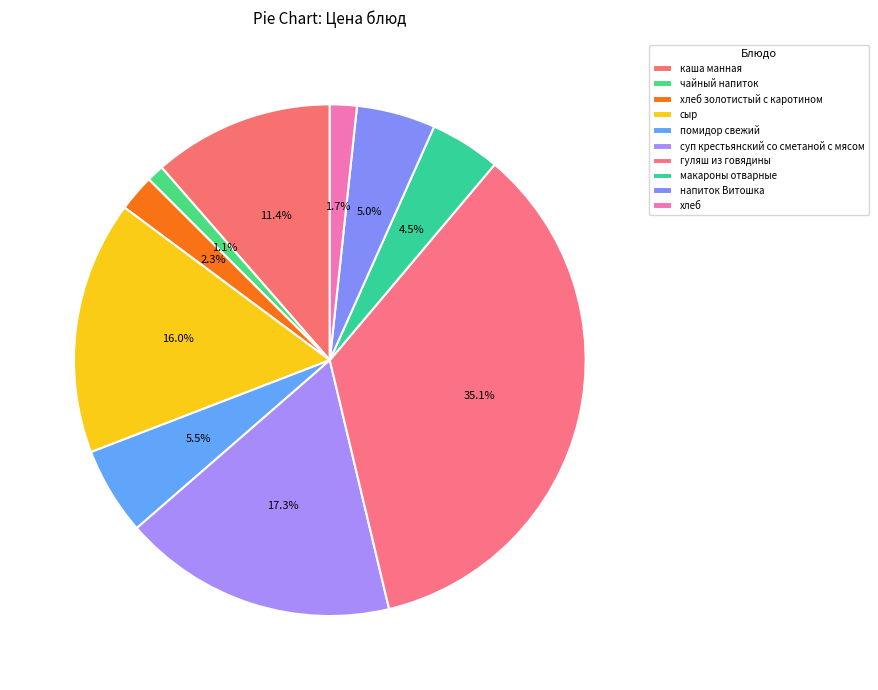

To the nearest percent, what portion does каша манная represent?

11%